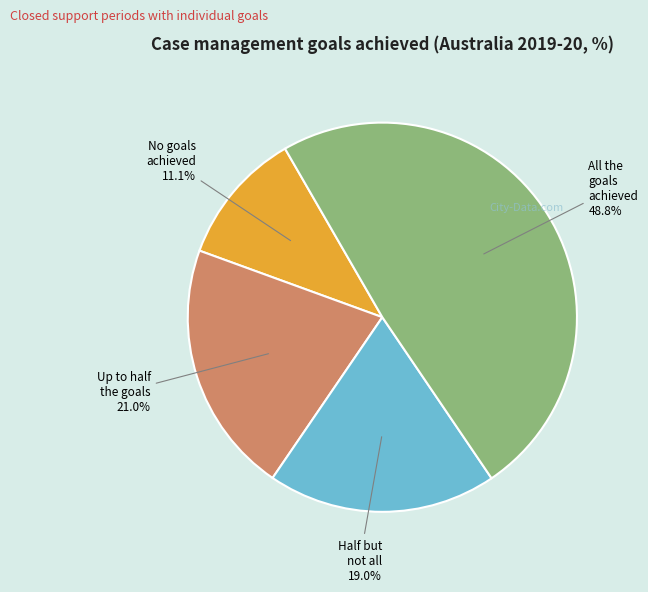

Is there any slice that represents more than half of the pie?

No